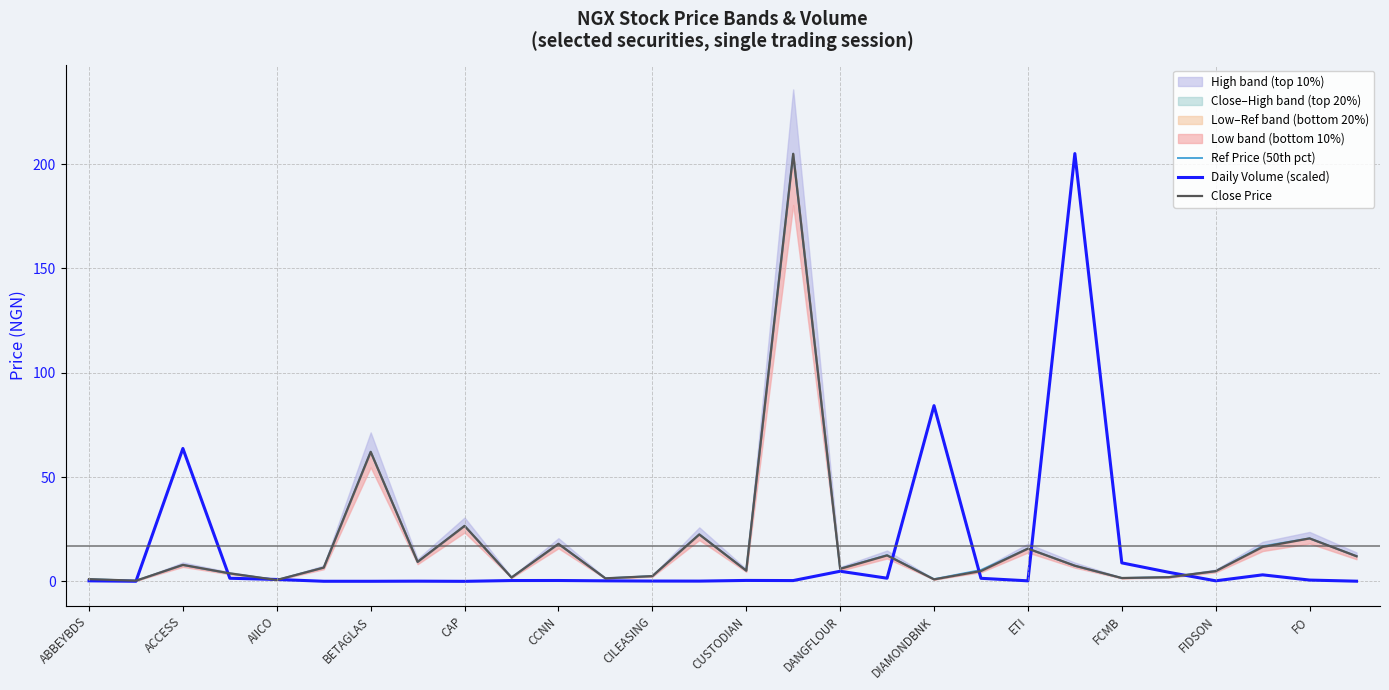

List the series in order of their peak value, lowest first.

Ref Price (50th pct), Close Price, Daily Volume (scaled)